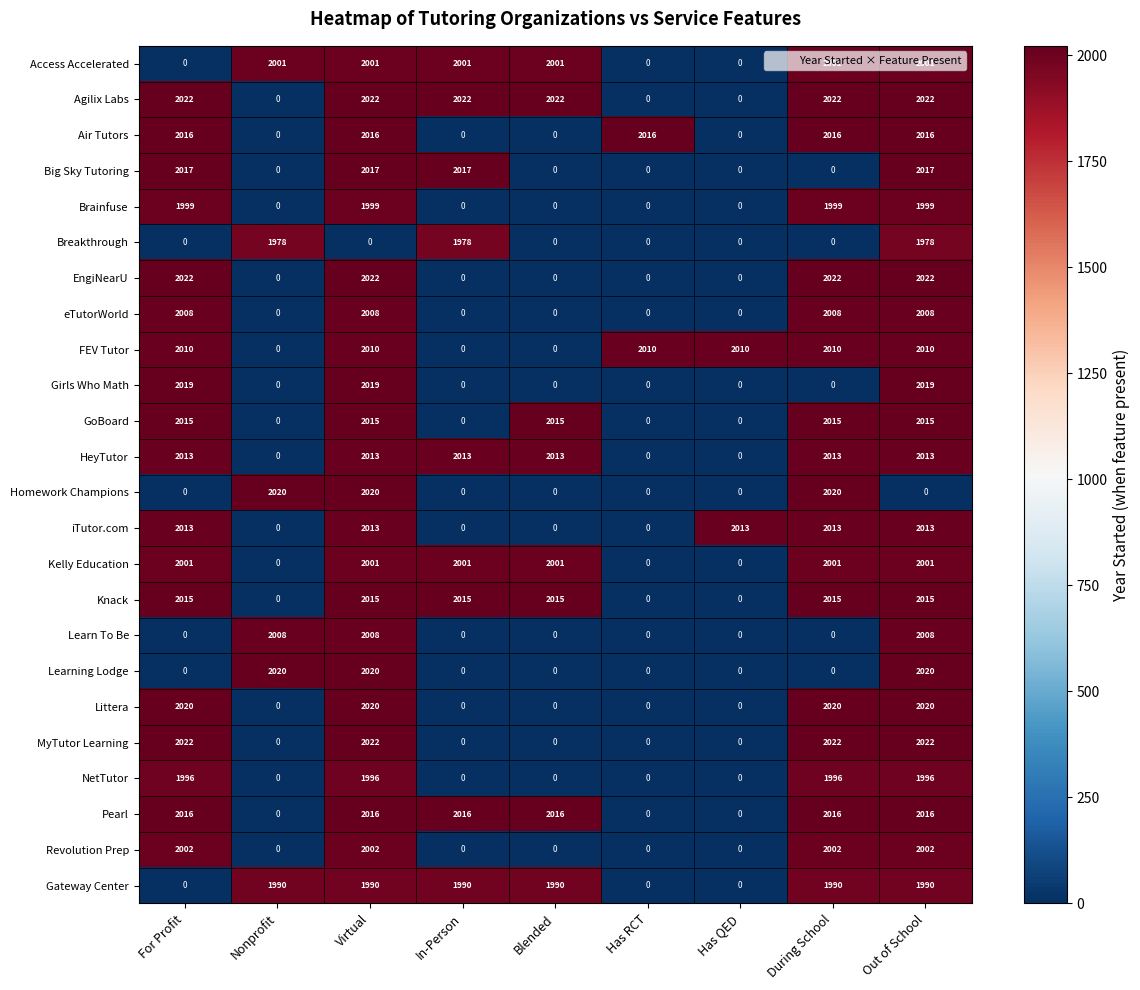

The eTutorWorld series shows 915 at Out of School. True or false?

False